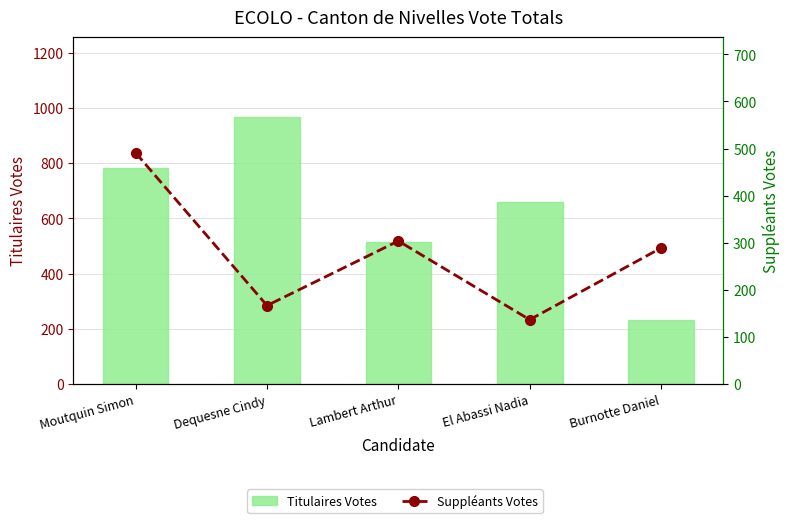

Rank the series at El Abassi Nadia from lowest to highest value.

Suppléants Votes, Titulaires Votes